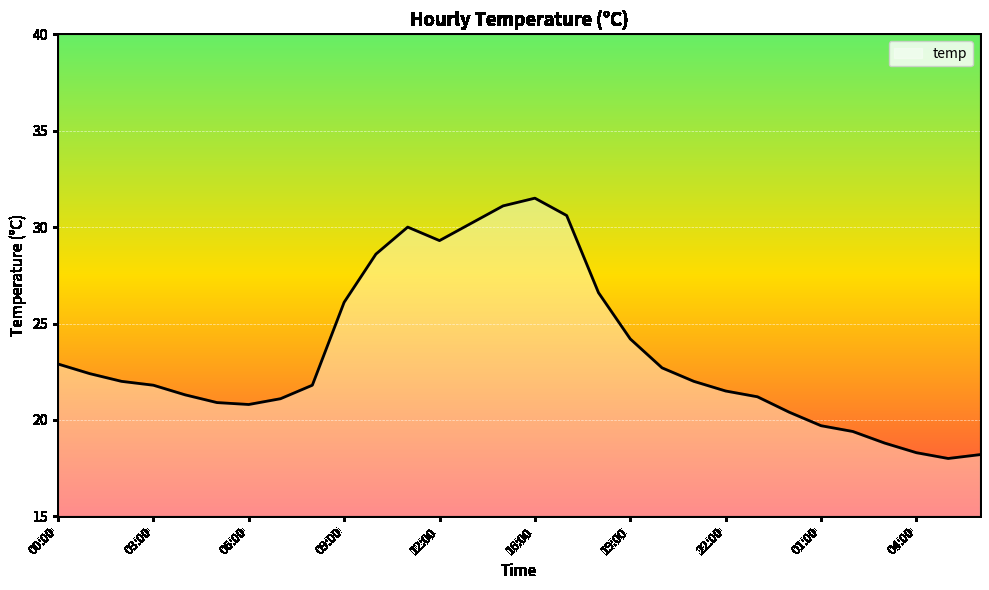

What is the greatest value displayed?

31.5